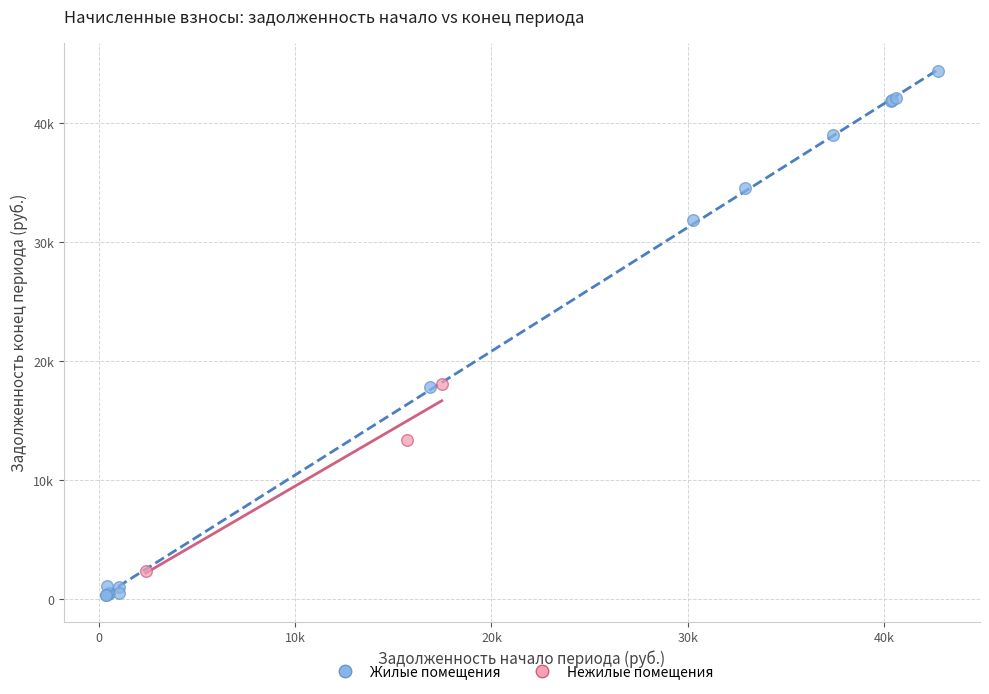

Which series contains the highest Y value?

Жилые помещения